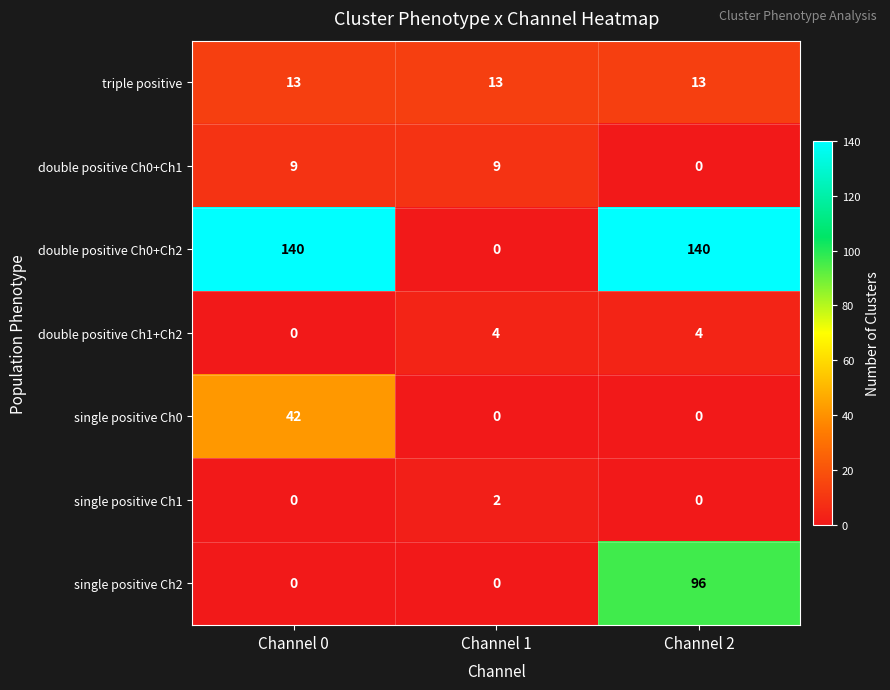

Reading left to right, extract all data points from this chart.

triple positive: Channel 0=13	Channel 1=13	Channel 2=13
double positive Ch0+Ch1: Channel 0=9	Channel 1=9	Channel 2=0
double positive Ch0+Ch2: Channel 0=140	Channel 1=0	Channel 2=140
double positive Ch1+Ch2: Channel 0=0	Channel 1=4	Channel 2=4
single positive Ch0: Channel 0=42	Channel 1=0	Channel 2=0
single positive Ch1: Channel 0=0	Channel 1=2	Channel 2=0
single positive Ch2: Channel 0=0	Channel 1=0	Channel 2=96